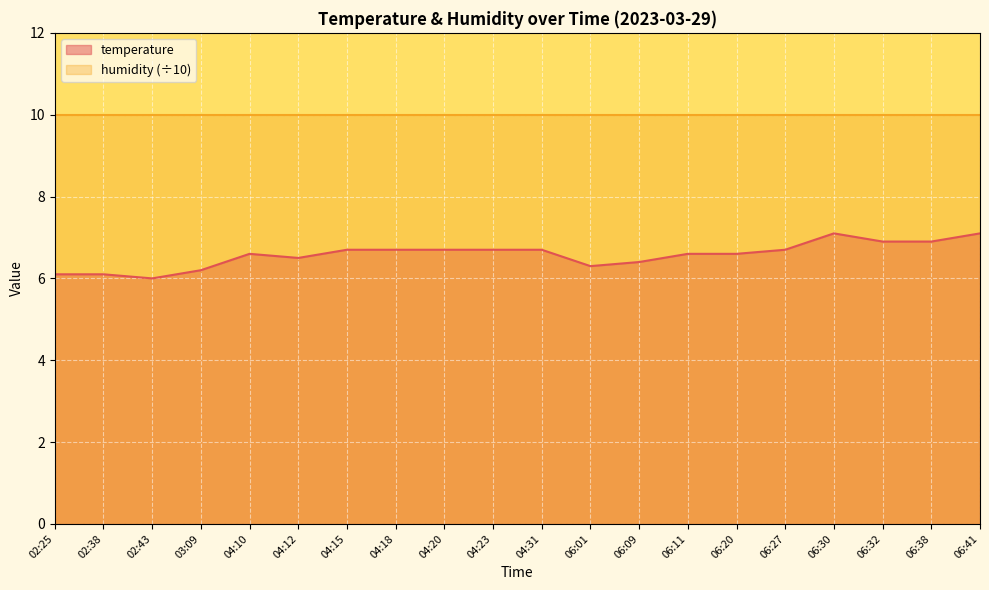

Approximately how many times larger is the value at 04:31 compared to 06:11?

1.0